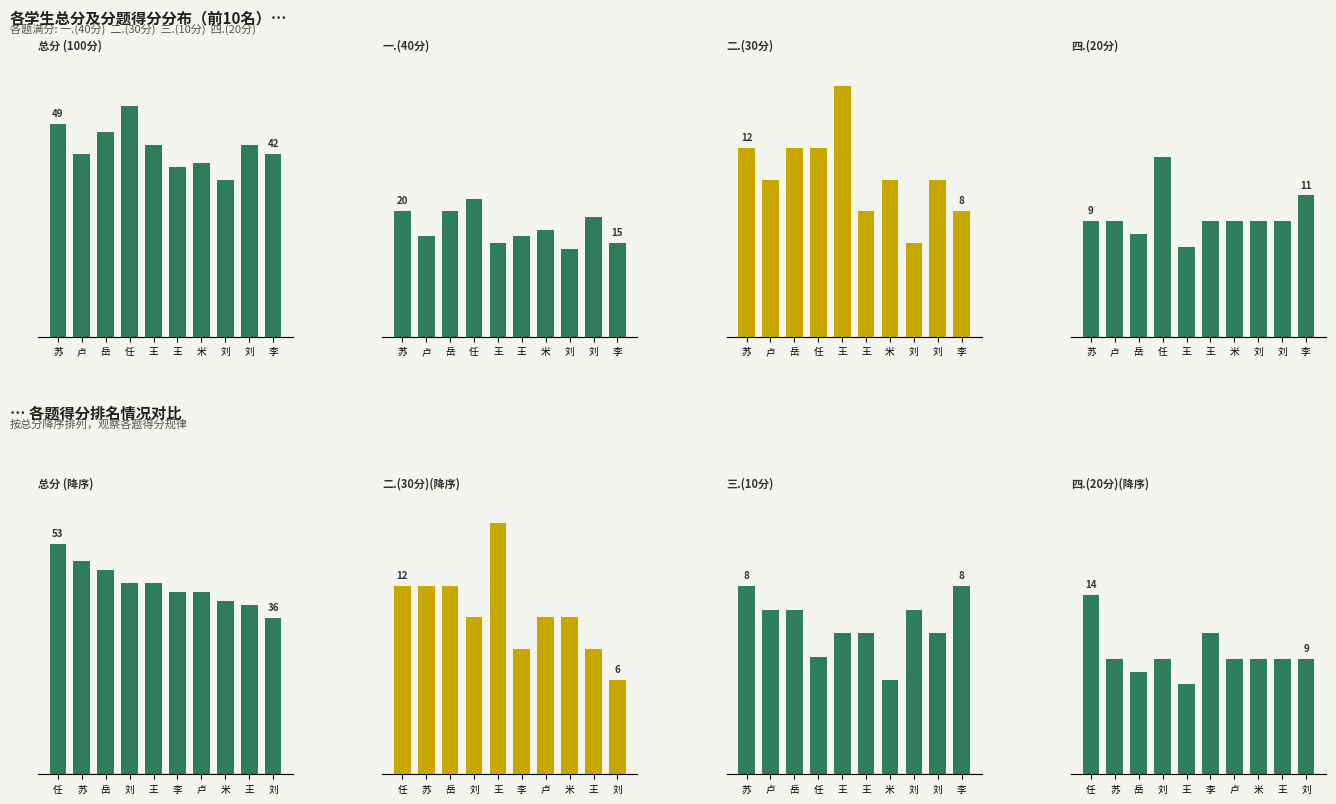

What is the sum of all 总分 values?

436